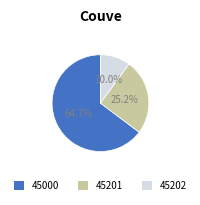

Does any single category account for the majority?

Yes